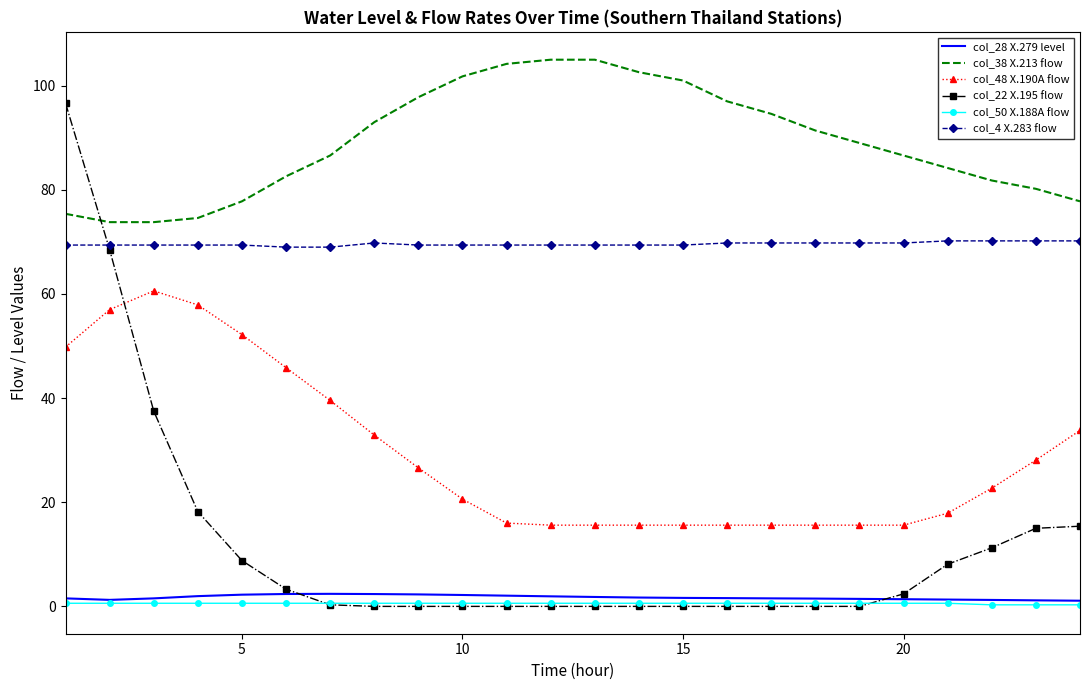

True or false: col_28 X.279 level and col_48 X.190A flow intersect in this chart.

False